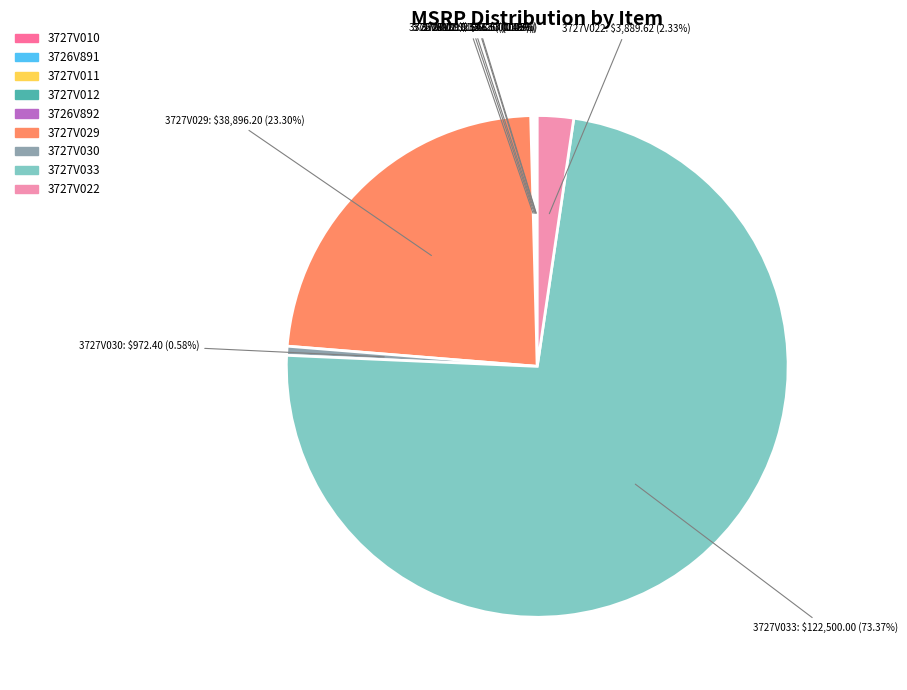

Which category has the biggest portion of the pie?

3727V033